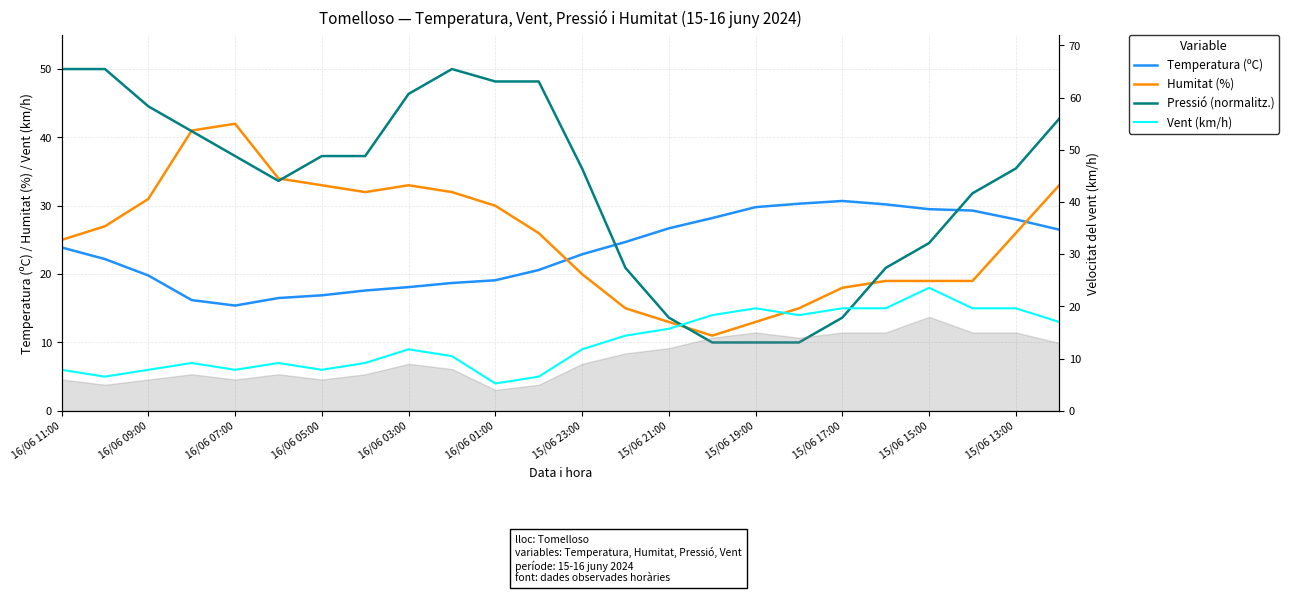

Is this an area chart (filled region under the line)?

No